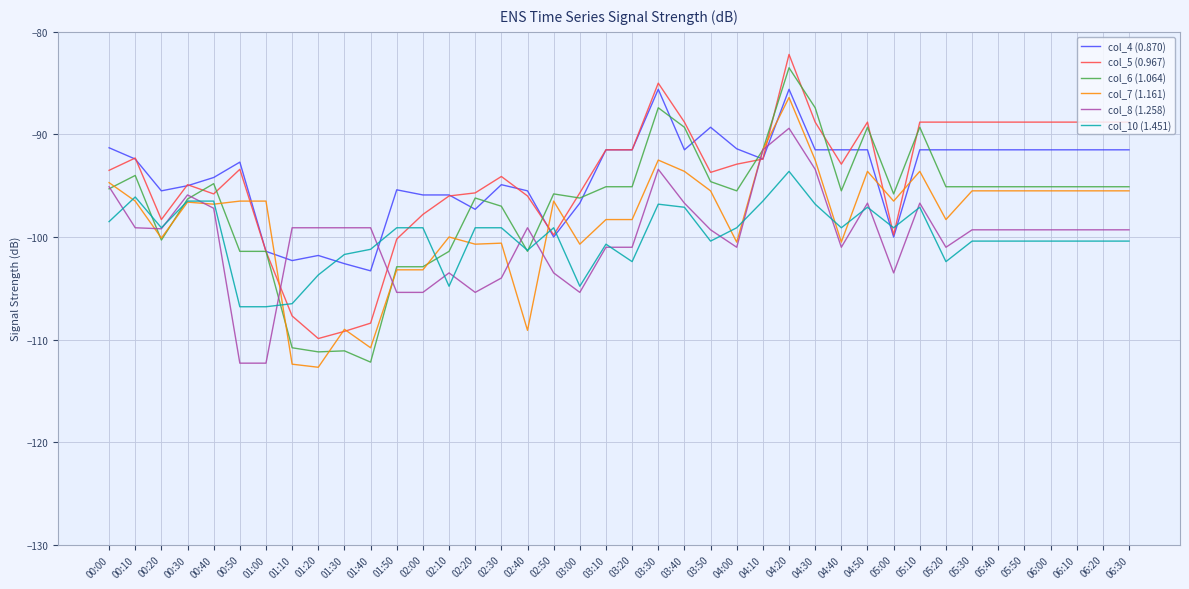

Rank the series at 00:50 from lowest to highest value.

col_8 (1.258), col_10 (1.451), col_6 (1.064), col_7 (1.161), col_5 (0.967), col_4 (0.870)